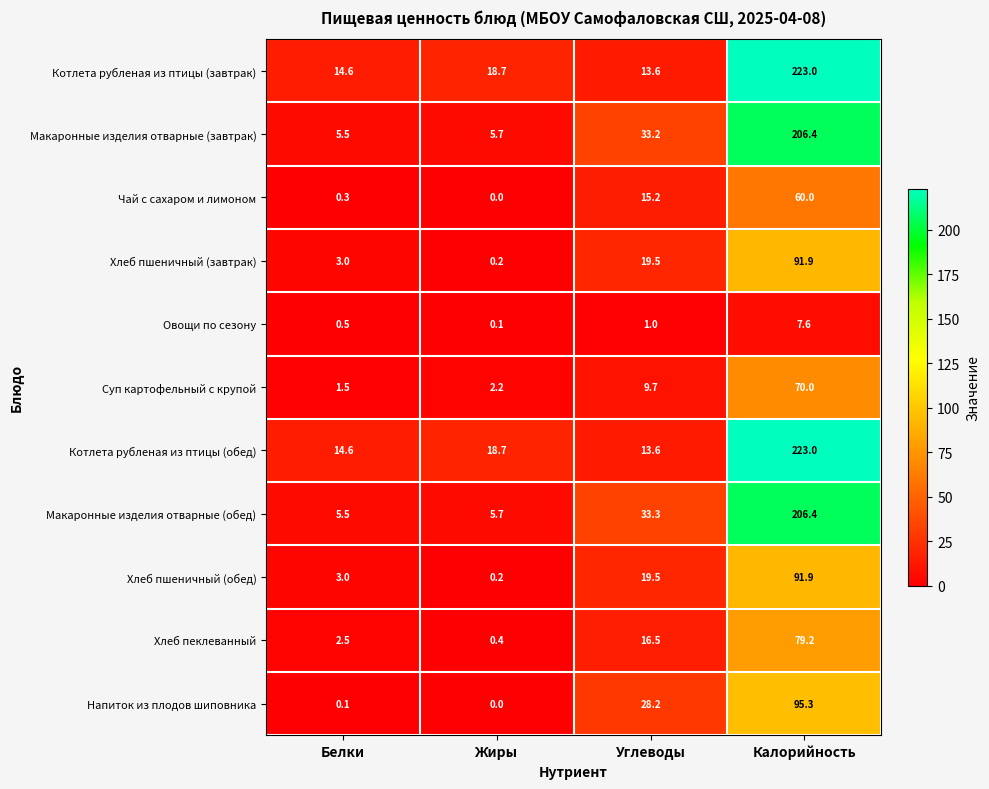

At which label does Котлета рубленая из птицы (обед) first exceed 18?

Жиры